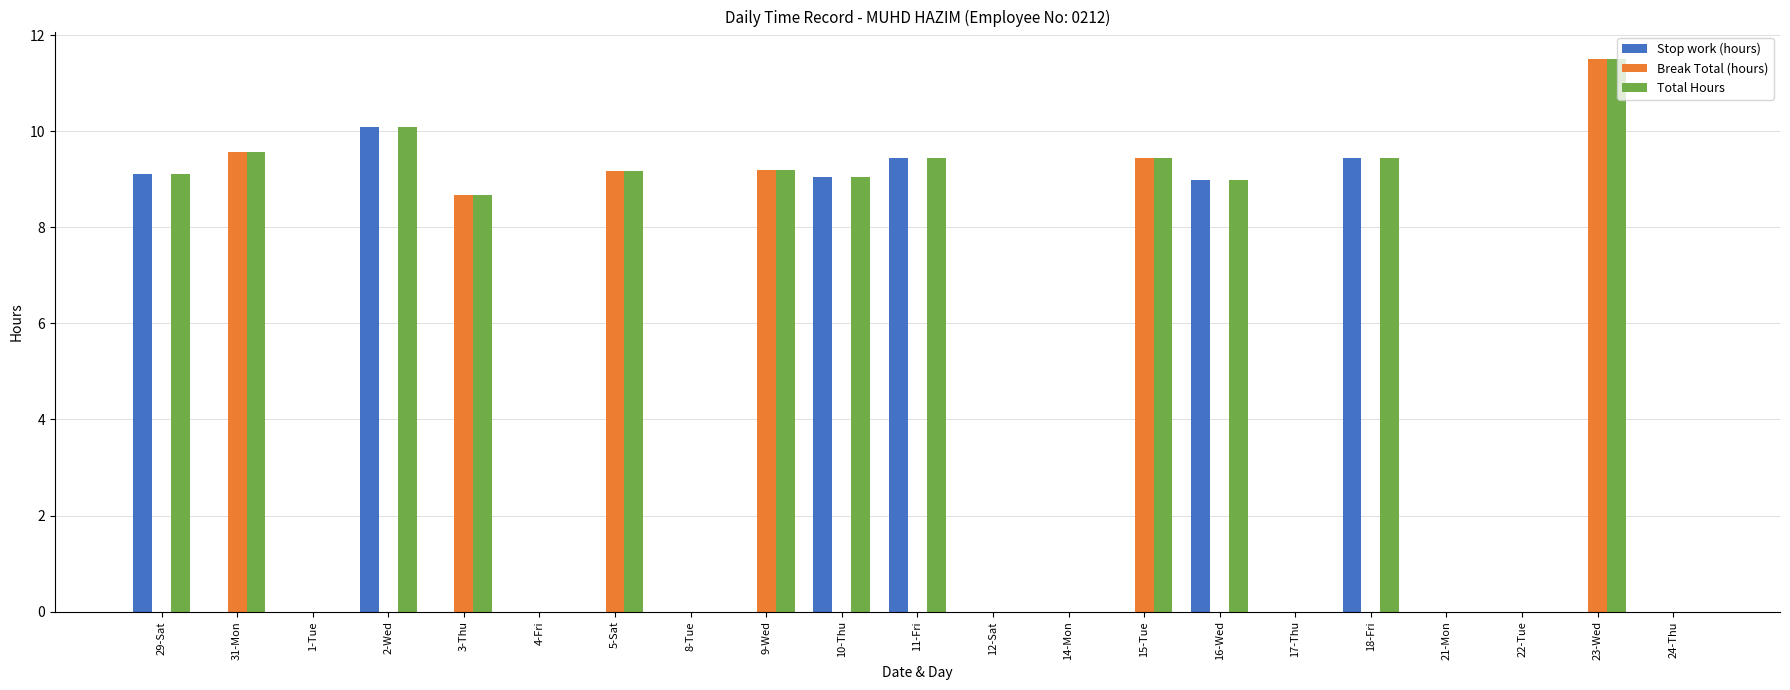

Reading left to right, transcribe all the data shown in this chart.

Stop work (hours): 29-Sat=9.1	31-Mon=0.0	1-Tue=0.0	2-Wed=10.1	3-Thu=0.0	4-Fri=0.0	5-Sat=0.0	8-Tue=0.0	9-Wed=0.0	10-Thu=9.0	11-Fri=9.4	12-Sat=0.0	14-Mon=0.0	15-Tue=0.0	16-Wed=9.0	17-Thu=0.0	18-Fri=9.4	21-Mon=0.0	22-Tue=0.0	23-Wed=0.0	24-Thu=0.0
Break Total (hours): 29-Sat=0.0	31-Mon=9.6	1-Tue=0.0	2-Wed=0.0	3-Thu=8.7	4-Fri=0.0	5-Sat=9.2	8-Tue=0.0	9-Wed=9.2	10-Thu=0.0	11-Fri=0.0	12-Sat=0.0	14-Mon=0.0	15-Tue=9.4	16-Wed=0.0	17-Thu=0.0	18-Fri=0.0	21-Mon=0.0	22-Tue=0.0	23-Wed=11.5	24-Thu=0.0
Total Hours: 29-Sat=9.1	31-Mon=9.6	1-Tue=0.0	2-Wed=10.1	3-Thu=8.7	4-Fri=0.0	5-Sat=9.2	8-Tue=0.0	9-Wed=9.2	10-Thu=9.0	11-Fri=9.4	12-Sat=0.0	14-Mon=0.0	15-Tue=9.4	16-Wed=9.0	17-Thu=0.0	18-Fri=9.4	21-Mon=0.0	22-Tue=0.0	23-Wed=11.5	24-Thu=0.0